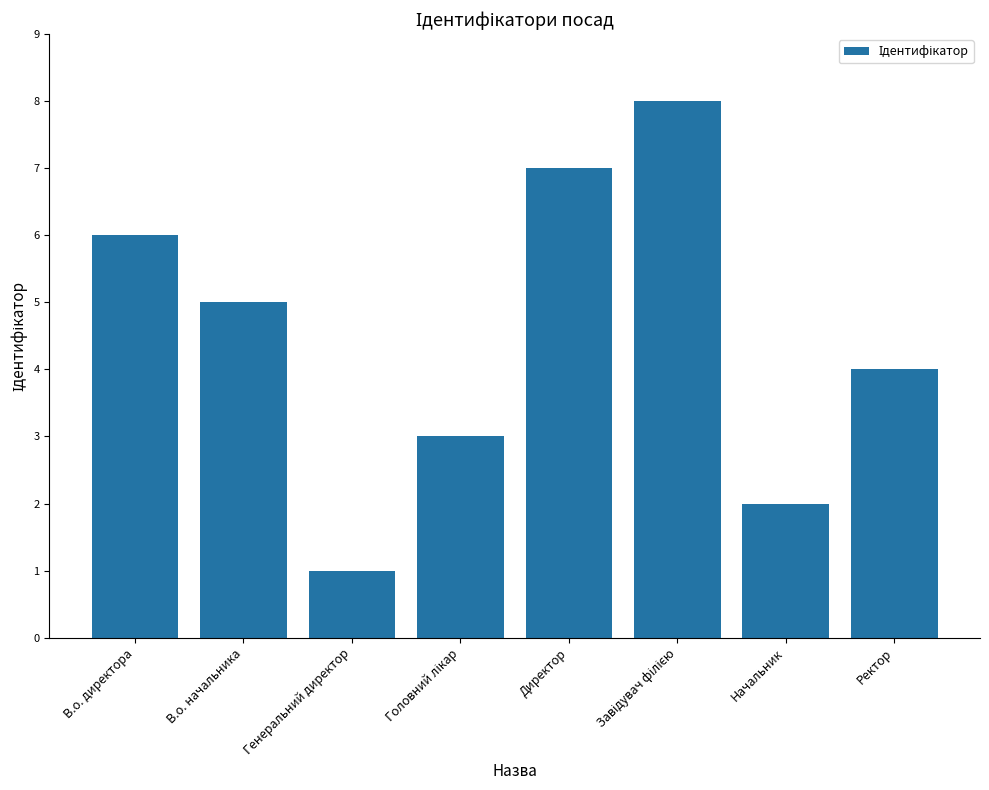

What is the difference between the maximum and minimum values?

7